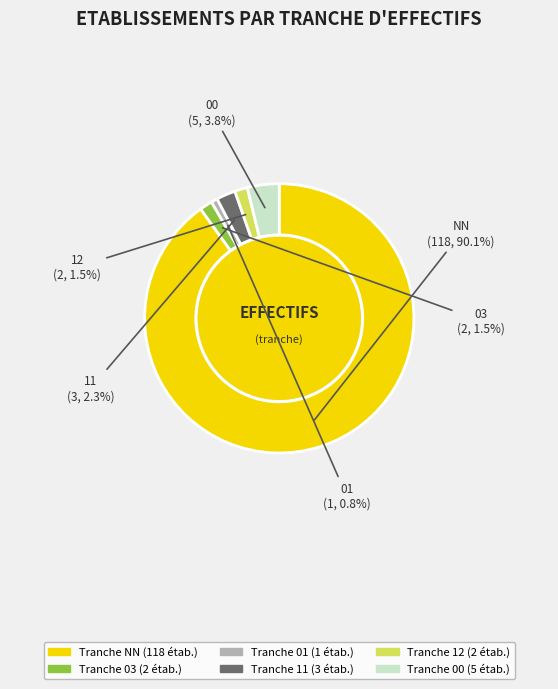

Is there a majority slice in this chart?

Yes